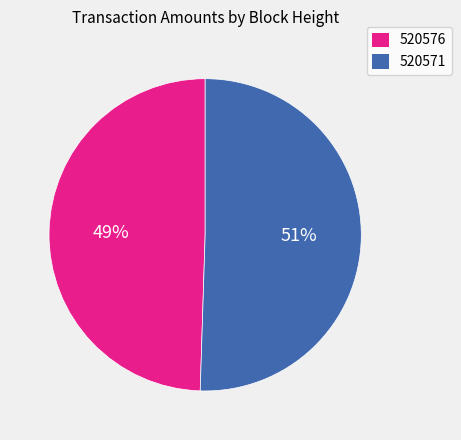

Which slice is the smallest?

520576